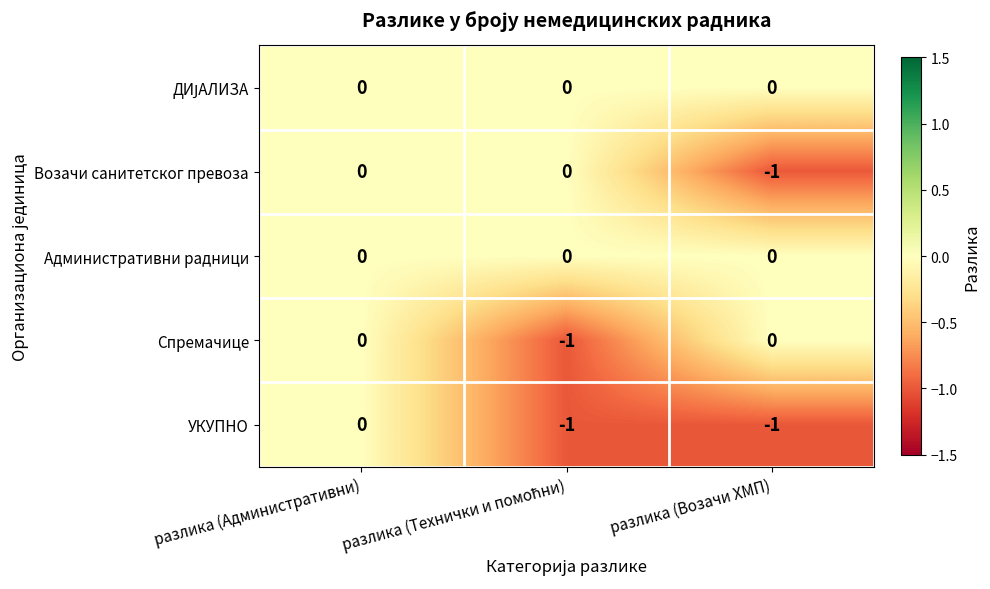

Which category has the highest value in the УКУПНО series?

разлика (Административни)